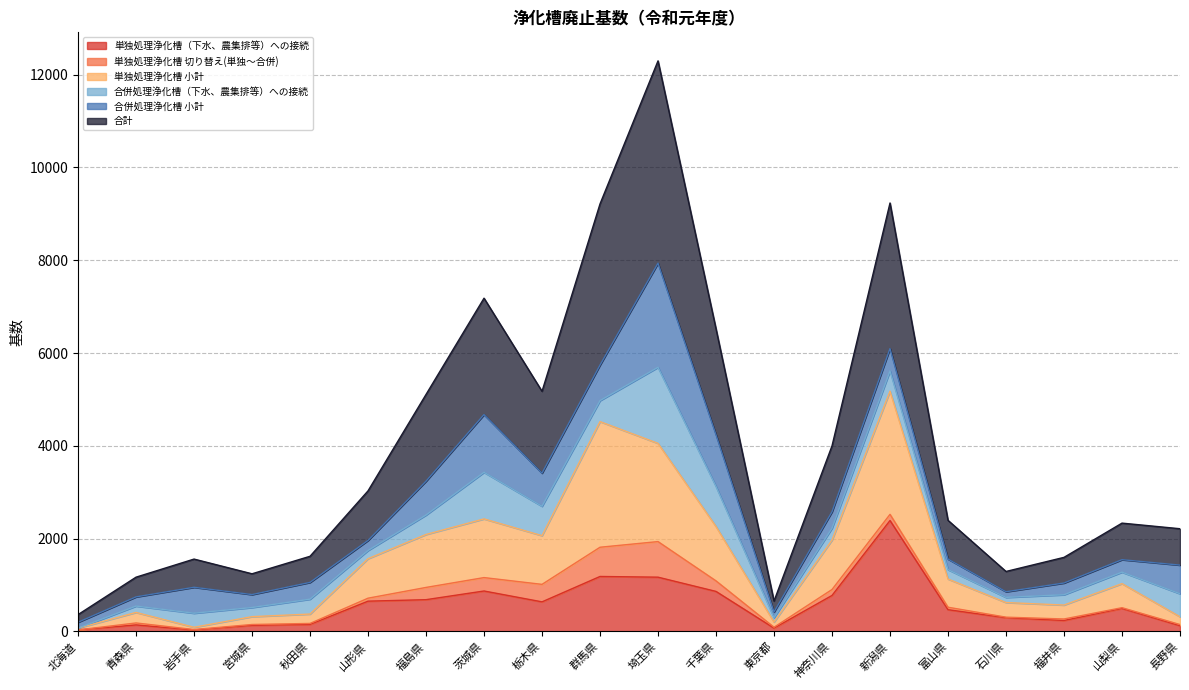

What is the total value across all series at 群馬県?

9214